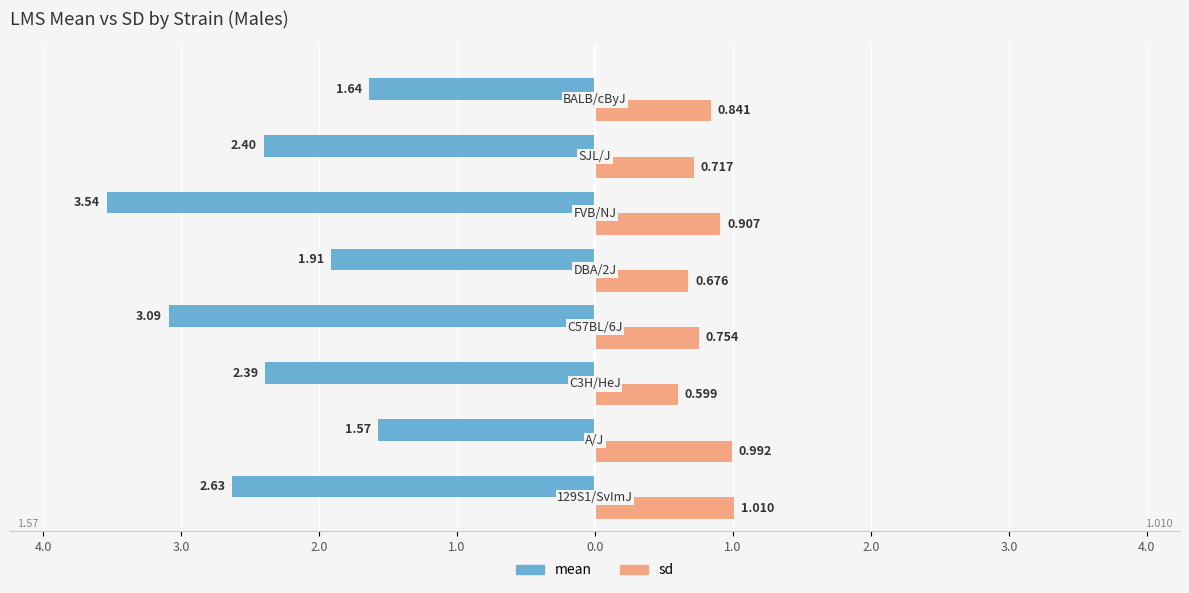

What are all the series names shown in the legend?

mean, sd